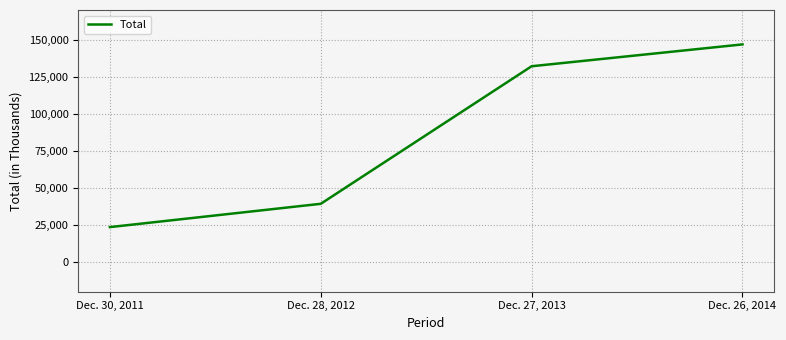

What is the average value?

85427